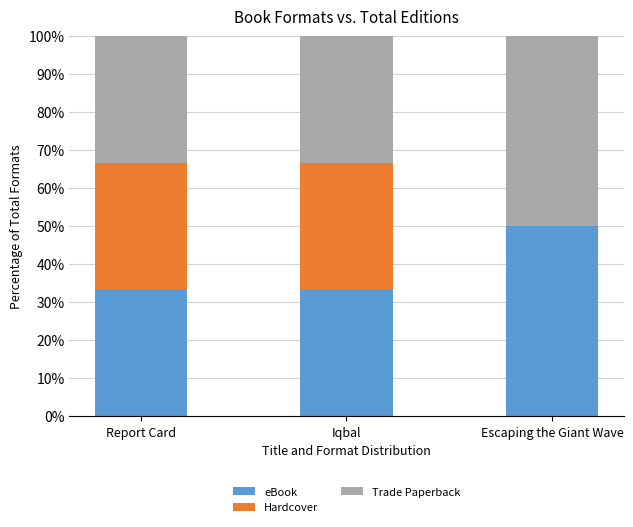

The eBook series shows 50.0 at Escaping the Giant Wave. True or false?

True